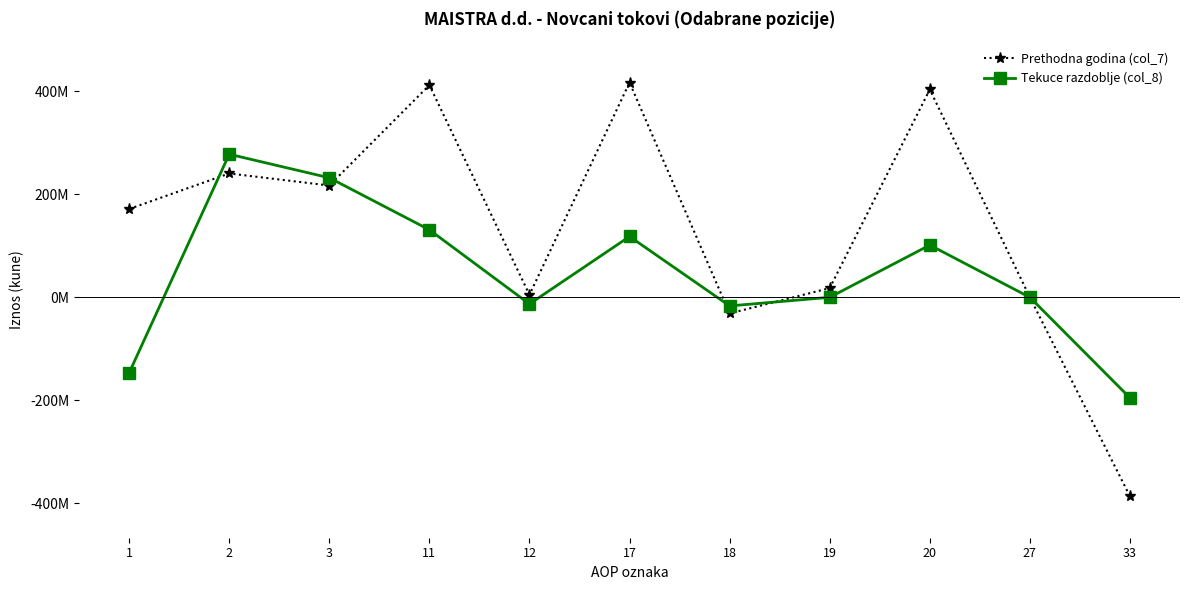

At which label does Tekuce razdoblje (col_8) reach its minimum?

33